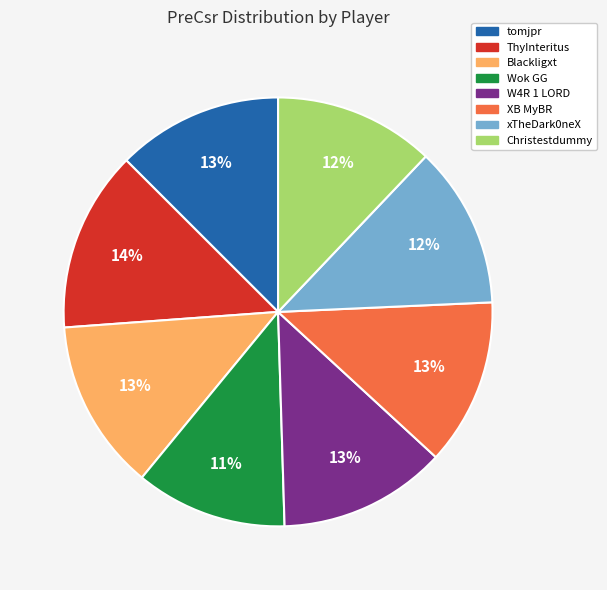

Is xTheDark0neX the majority of the pie?

No